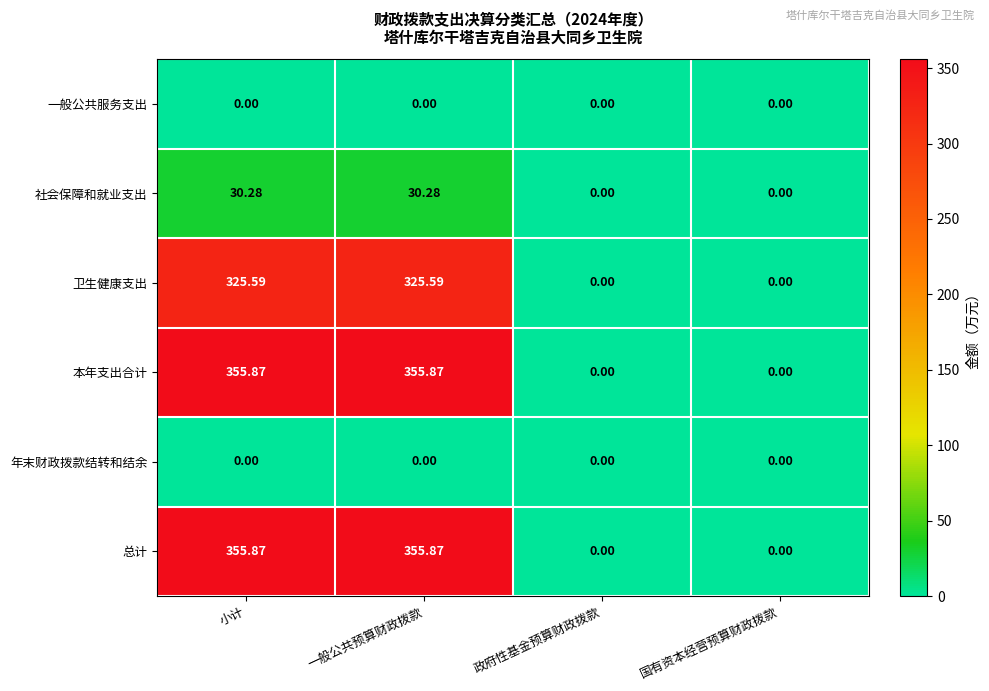

At which label does 总计 first exceed 355?

小计